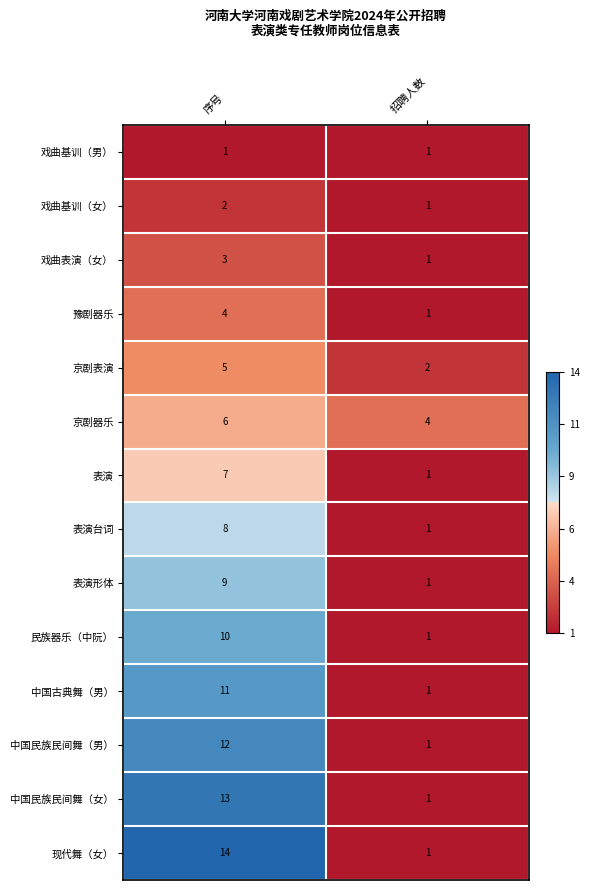

Is it true that 表演 equals 2 at 序号?

False